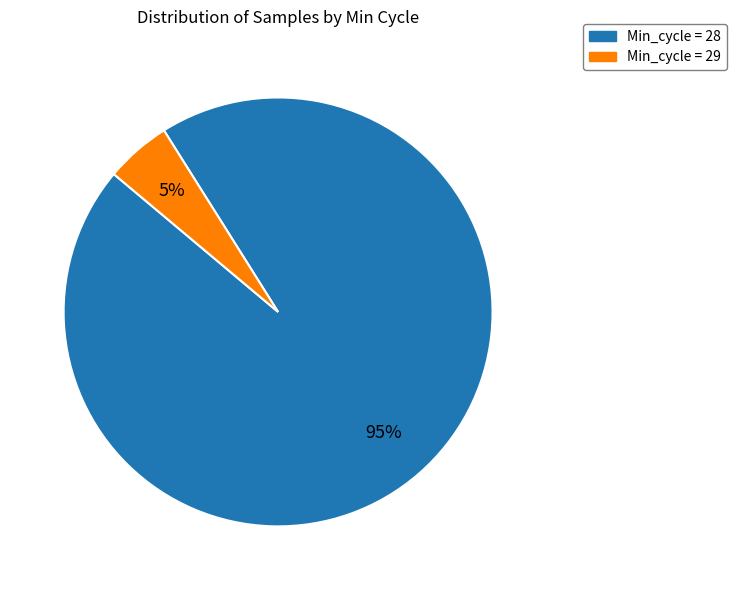

Between Min_cycle = 29 and Min_cycle = 28, which is larger?

Min_cycle = 28